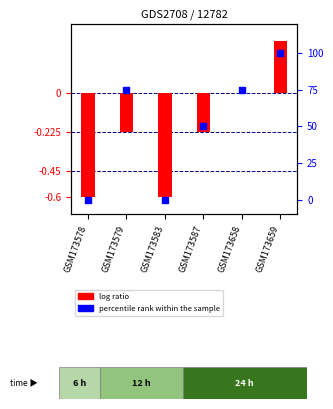

What is the total value across all series at GSM173659?

100.3